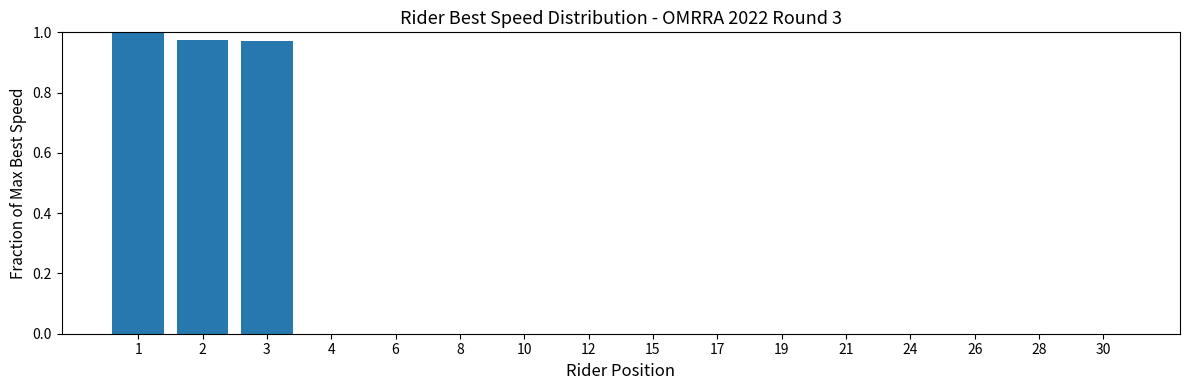

Between 17 and 2, which is larger?

2